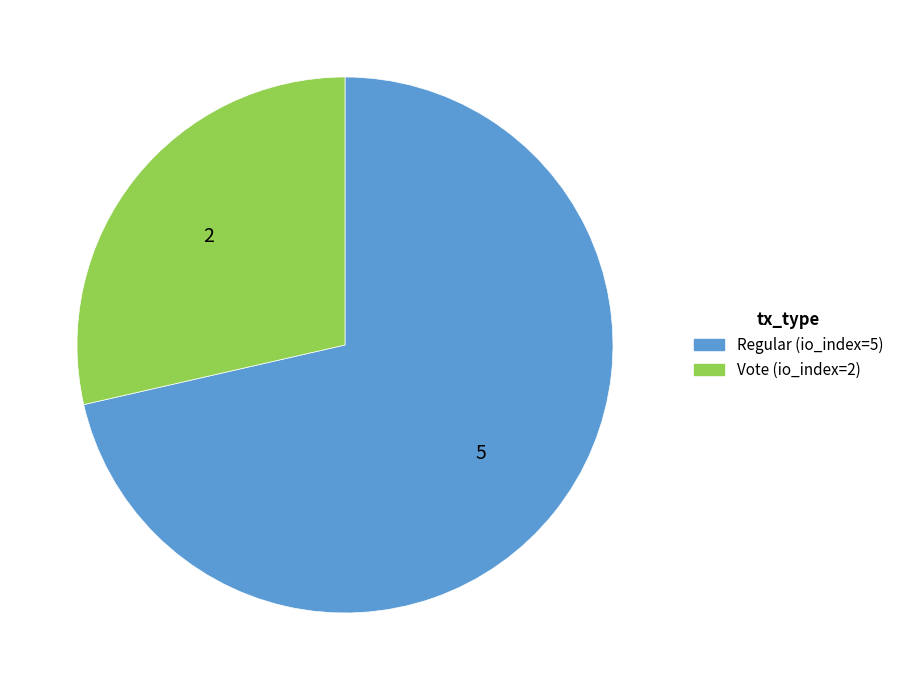

How many segments does this pie chart have?

2